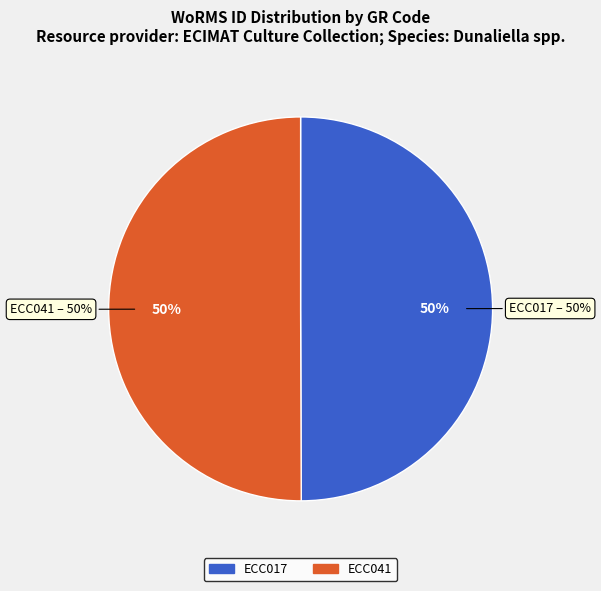

Rank the categories by value from lowest to highest.

ECC017, ECC041